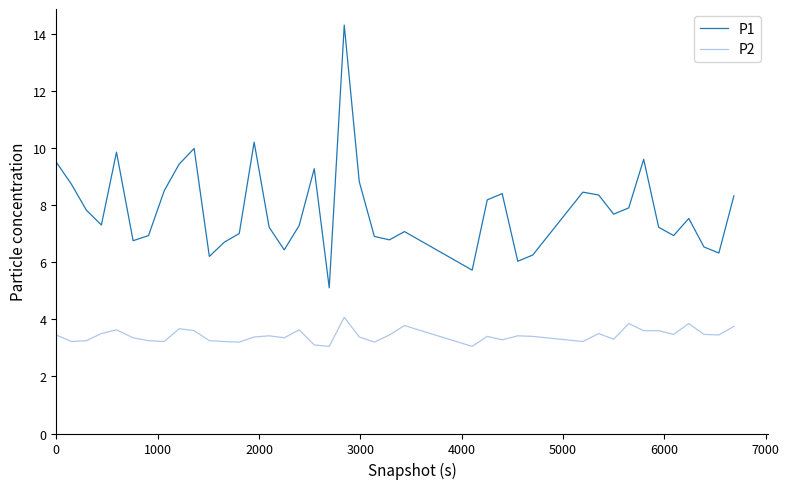

Which series has the largest range (max minus min)?

P1